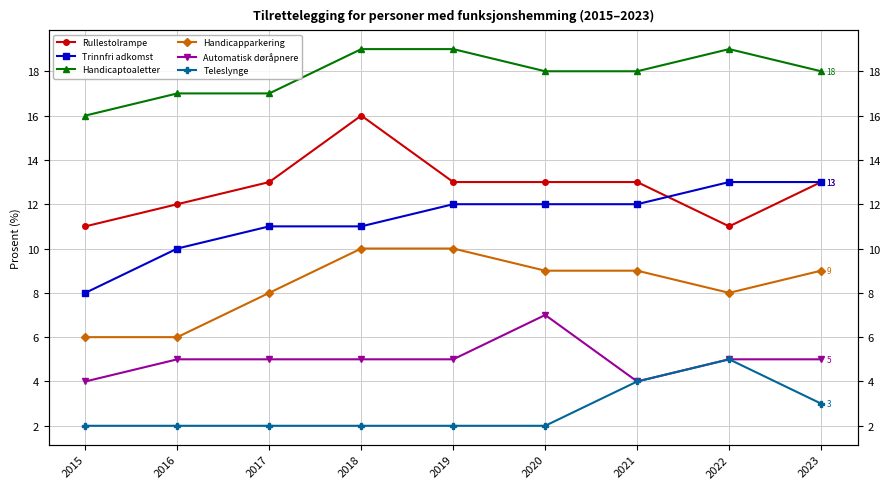

Which label corresponds to the smallest value in the chart?

2015